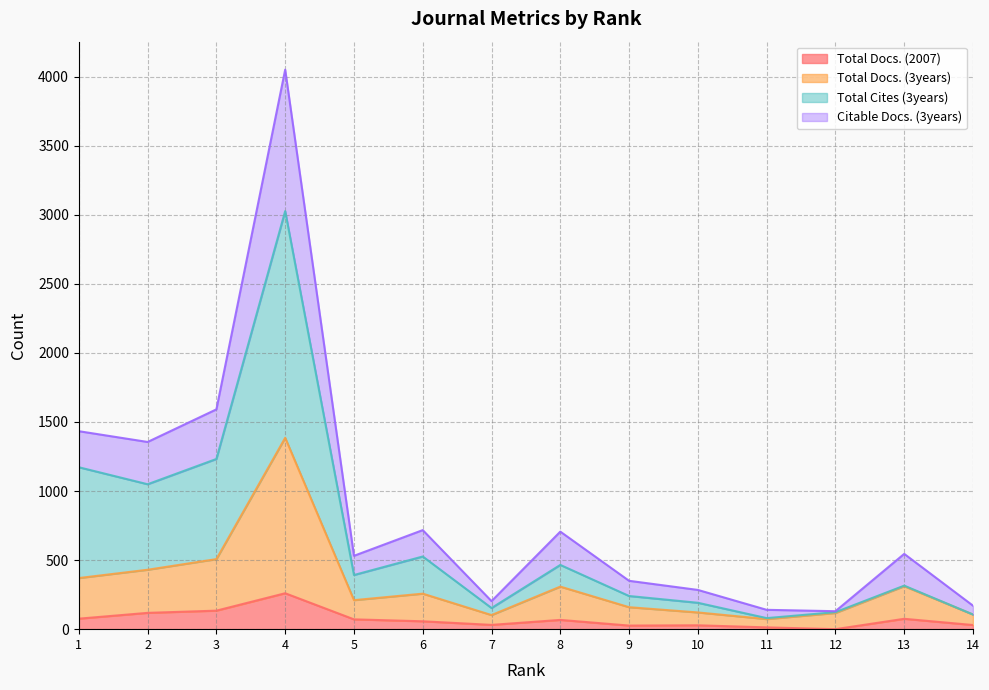

At how many categories does at least one series exceed 3411?

1